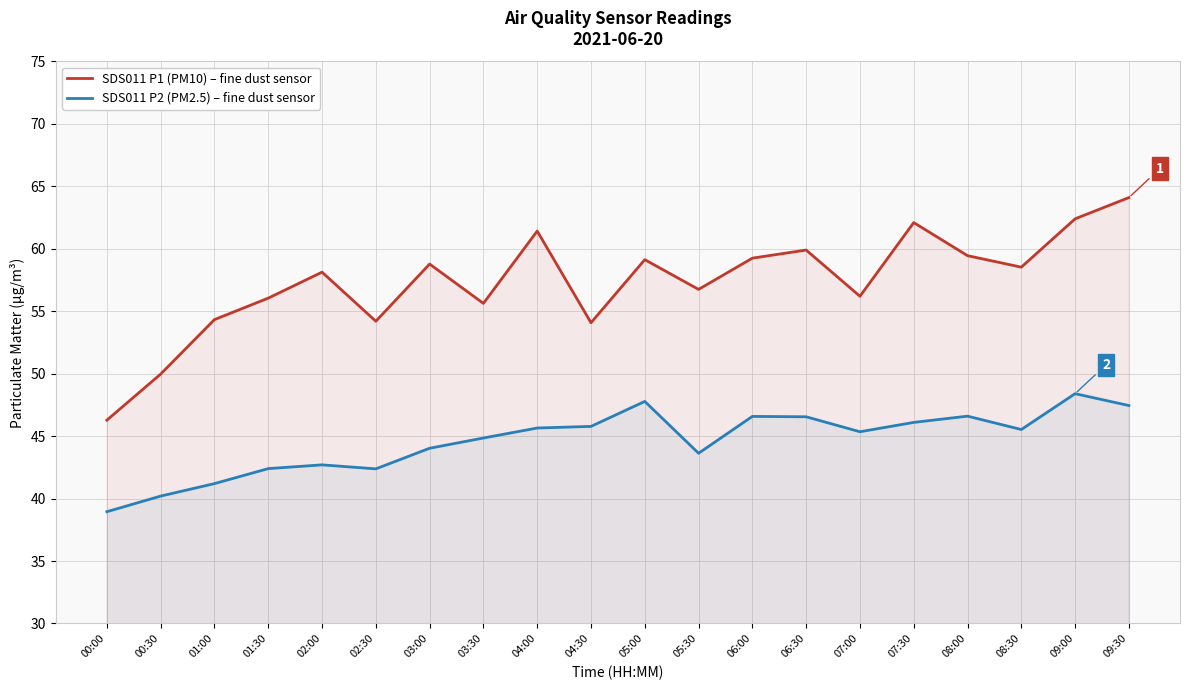

The SDS011 P2 (PM2.5) – fine dust sensor series shows 59.0 at 02:00. True or false?

False